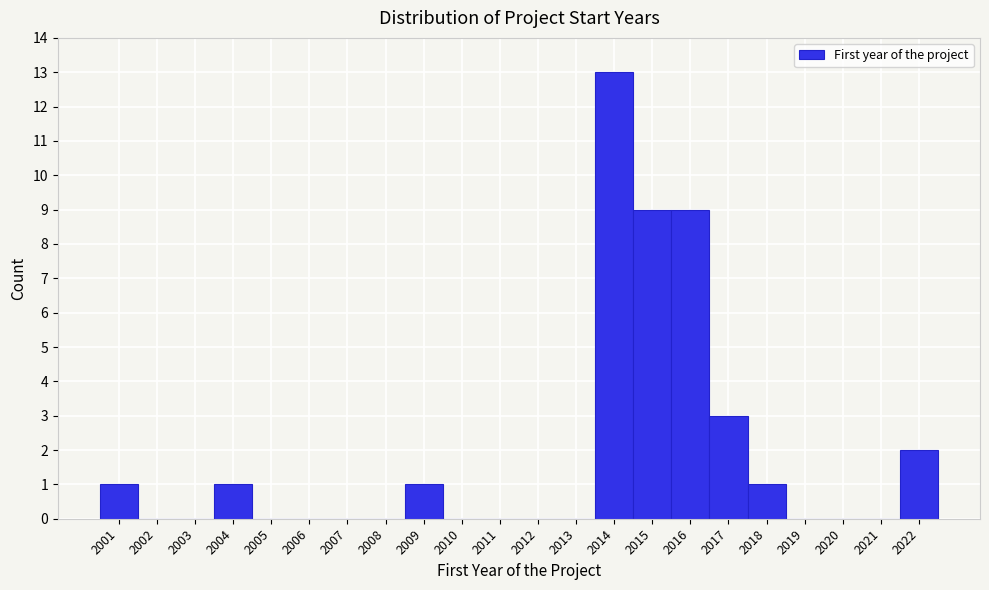

Reading left to right, transcribe all the data shown in this chart.

2001=1	2002=0	2003=0	2004=1	2005=0	2006=0	2007=0	2008=0	2009=1	2010=0	2011=0	2012=0	2013=0	2014=13	2015=9	2016=9	2017=3	2018=1	2019=0	2020=0	2021=0	2022=2